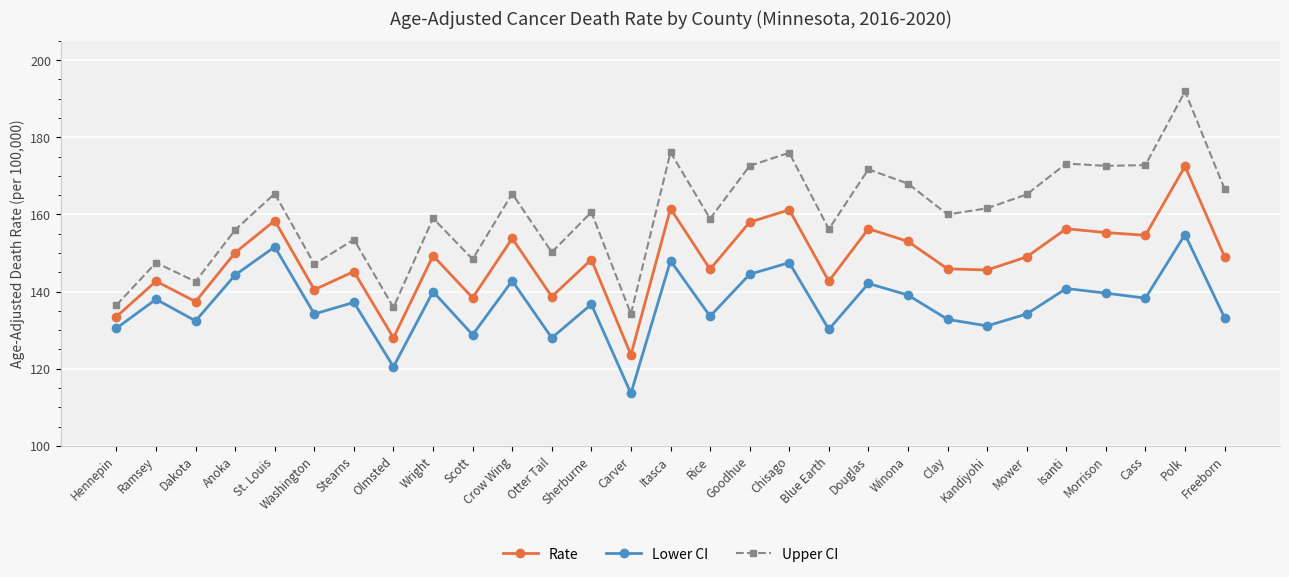

What is the difference between the Upper CI values at Mower and Rice?

6.3